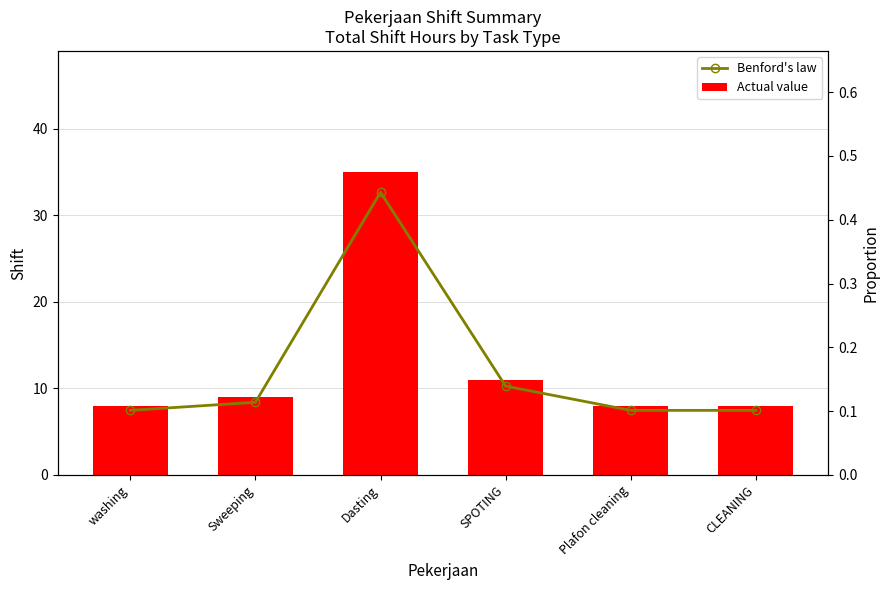

Reading left to right, transcribe all the data shown in this chart.

Actual value: washing=8.0	Sweeping=9.0	Dasting=35.0	SPOTING=11.0	Plafon cleaning=8.0	CLEANING=8.0
Benford's law: washing=0.1	Sweeping=0.1	Dasting=0.4	SPOTING=0.1	Plafon cleaning=0.1	CLEANING=0.1